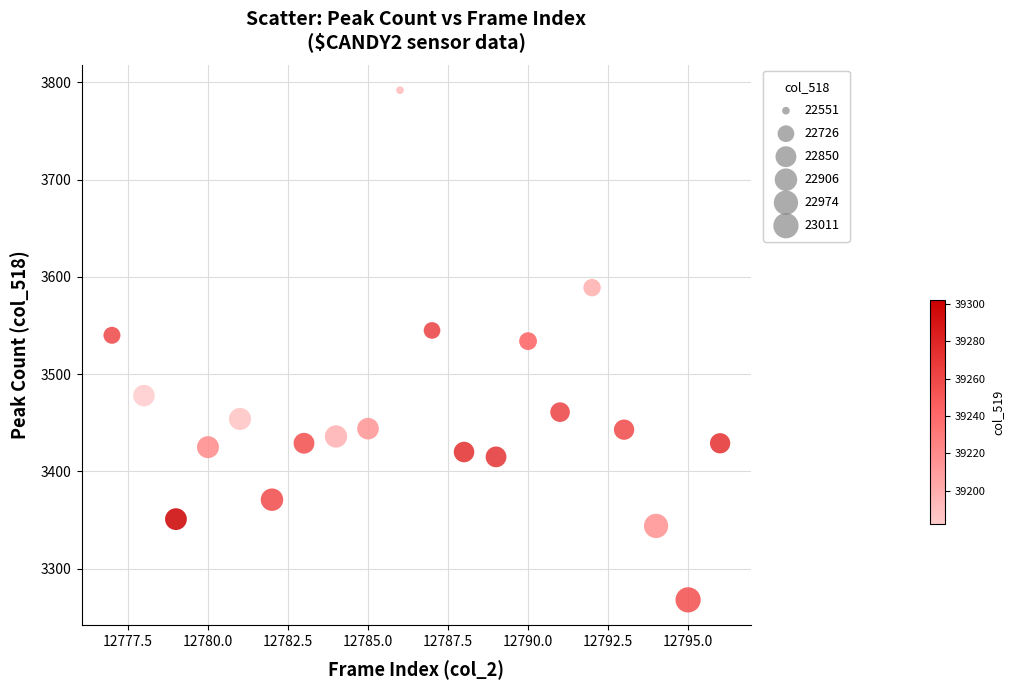

What is the range of Y values (max minus min)?

524